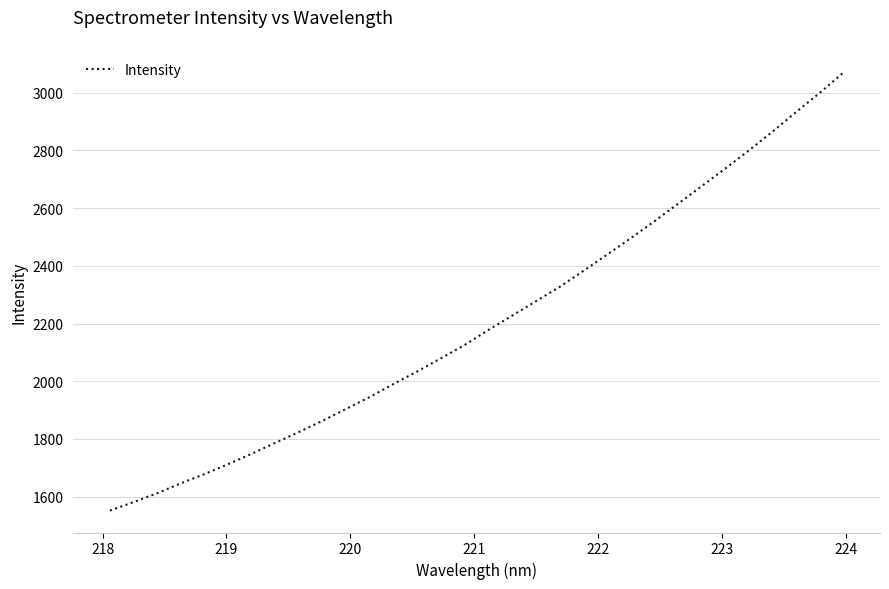

What is the minimum value shown in the chart?

1551.9